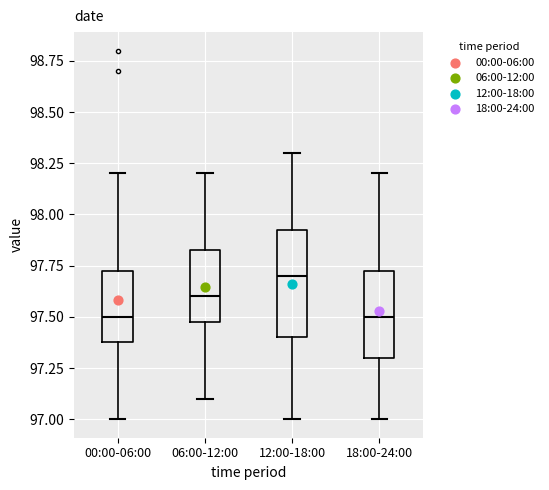

Which box has the highest median line?

12:00-18:00